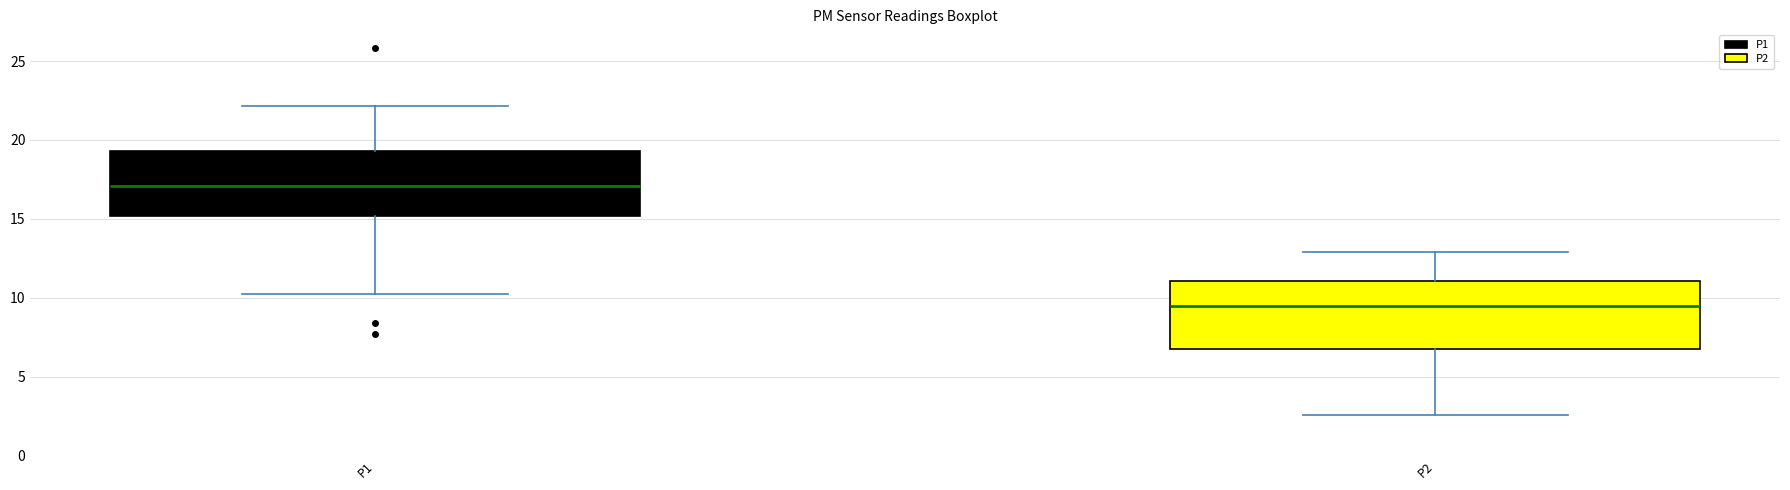

Reading left to right, transcribe this box plot: for each box, give where its median line is, the range the box spans, and where its two whiskers end, as read against the y-axis. The values are not printed on the chart, so give them approximately, as read against the axis.

P1: median 17.0, box 15.0 to 19.5, whiskers 10.5 to 22.0
P2: median 9.5, box 6.5 to 11.0, whiskers 2.5 to 13.0